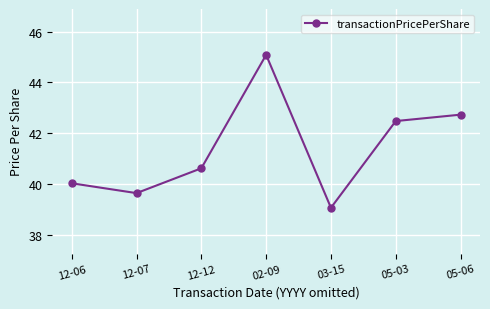

What is the change in value from 12-12 to 02-09?

+4.5